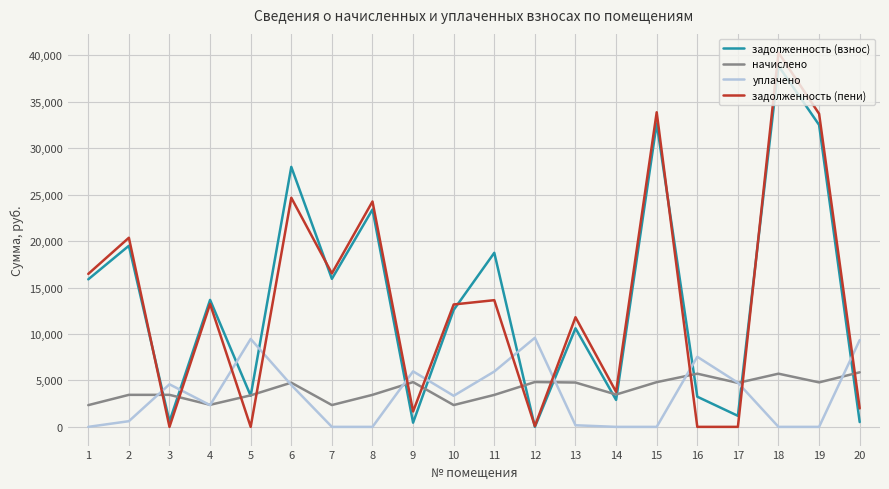

True or false: начислено has a value of 4734.6 at 17.

True